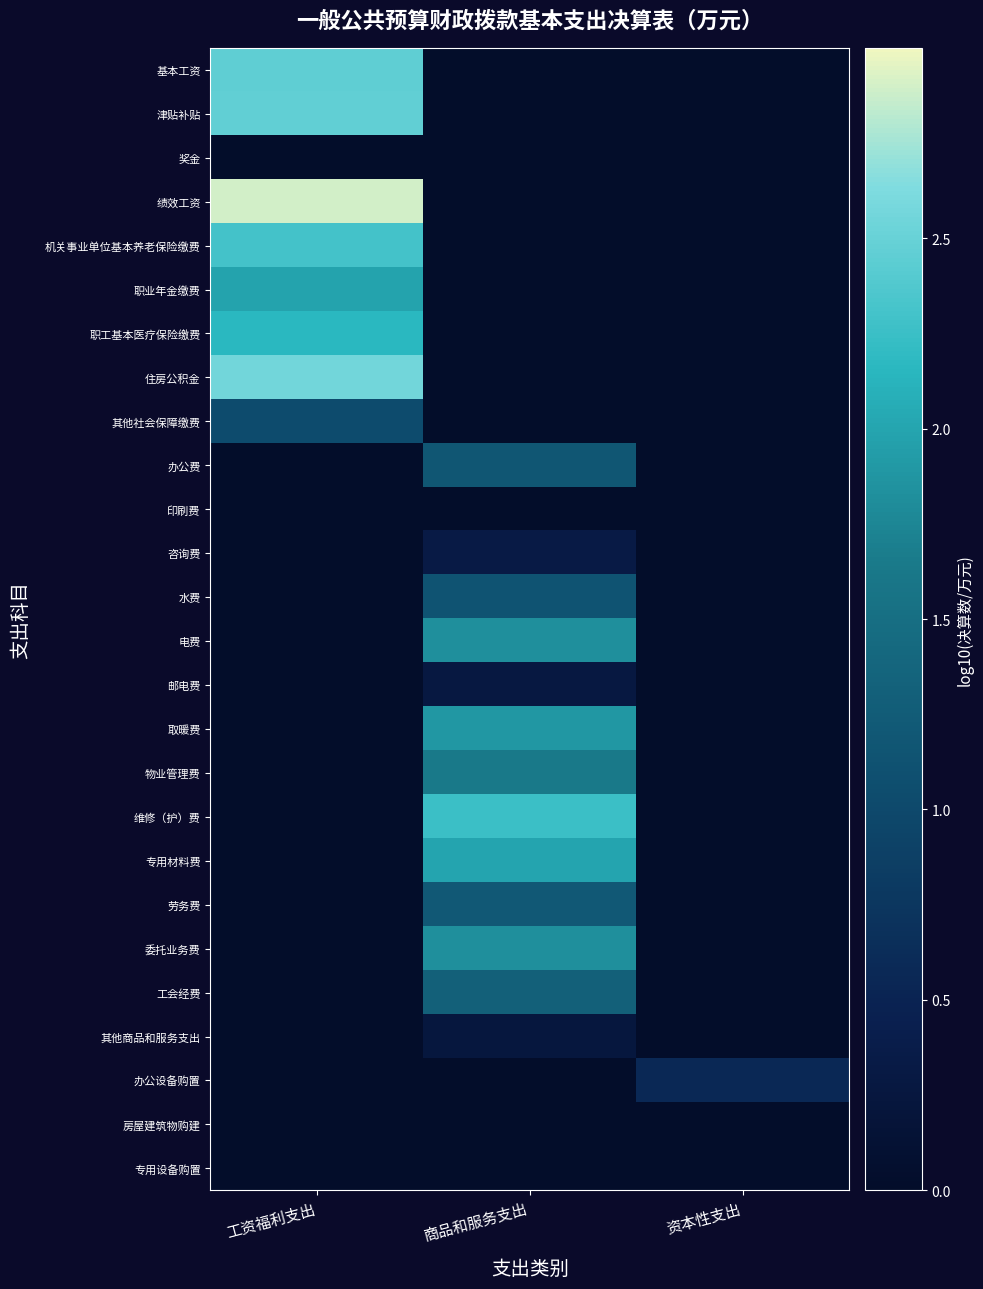

At how many categories does at least one series exceed 1?

2